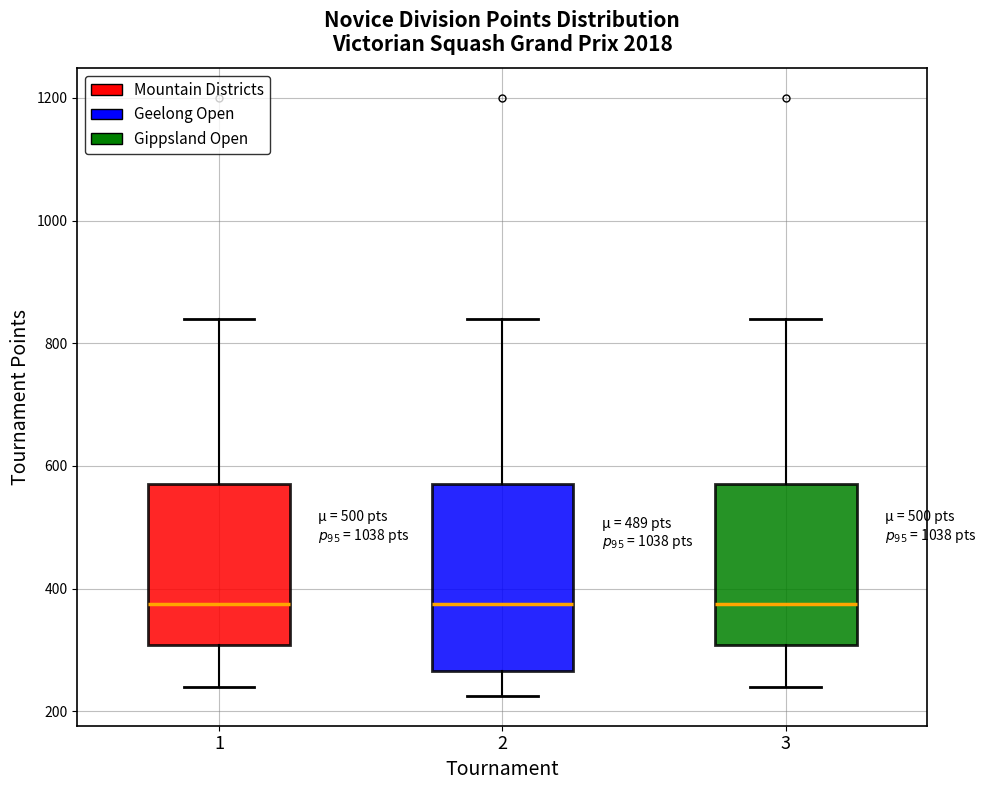

Which box is the tallest, from its lower edge to its upper edge?

2